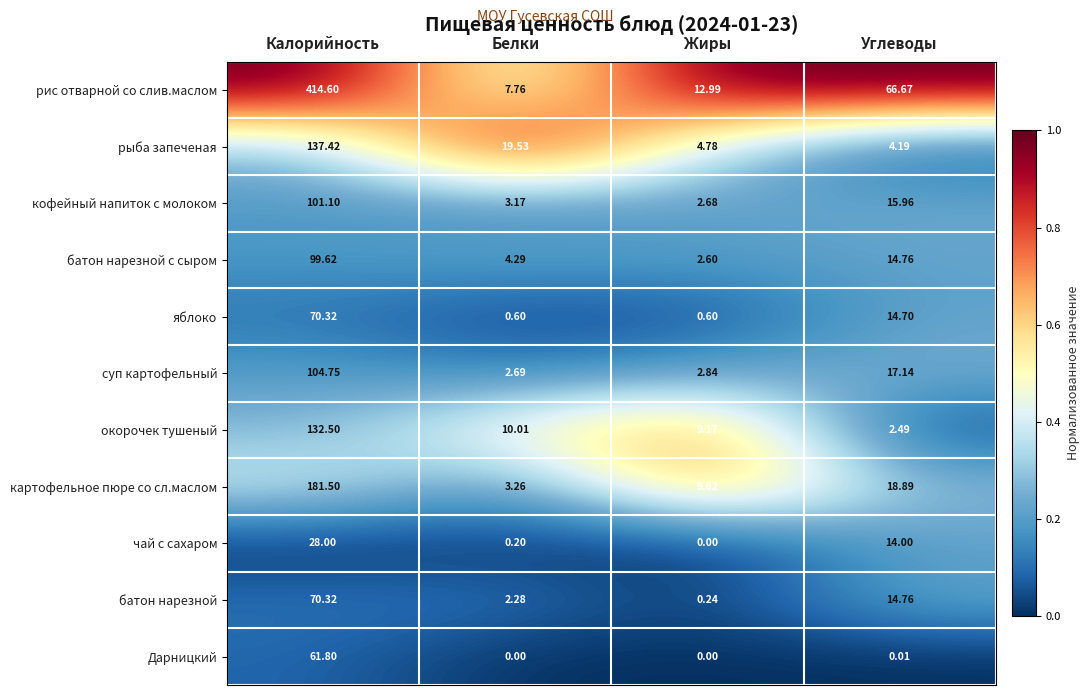

Rank the categories by суп картофельный value from highest to lowest.

Калорийность, Углеводы, Жиры, Белки